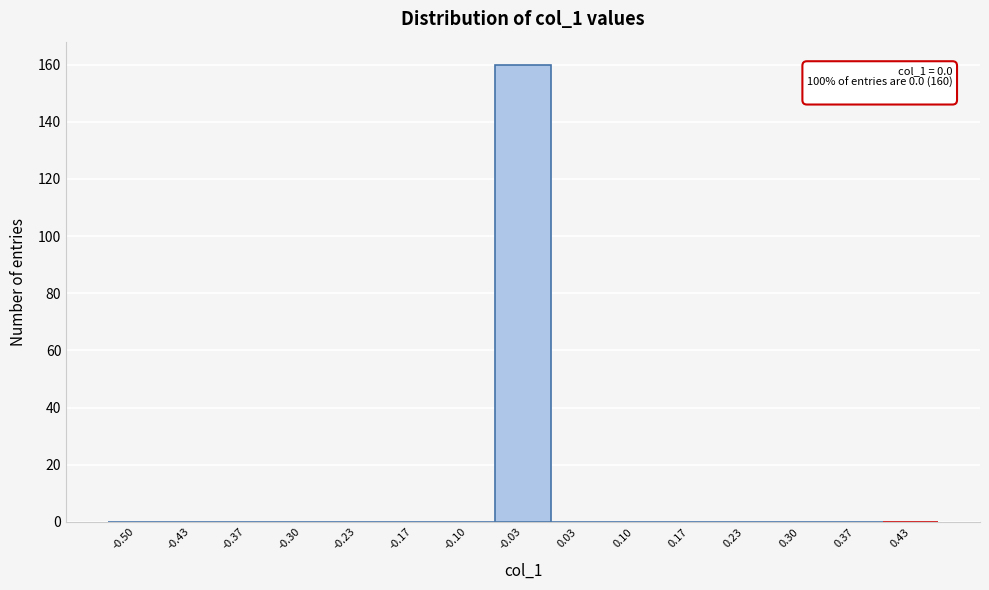

Reading right to left, extract all data points from this chart.

0.43=0	0.37=0	0.30=0	0.23=0	0.17=0	0.10=0	0.03=0	-0.03=160	-0.10=0	-0.17=0	-0.23=0	-0.30=0	-0.37=0	-0.43=0	-0.50=0